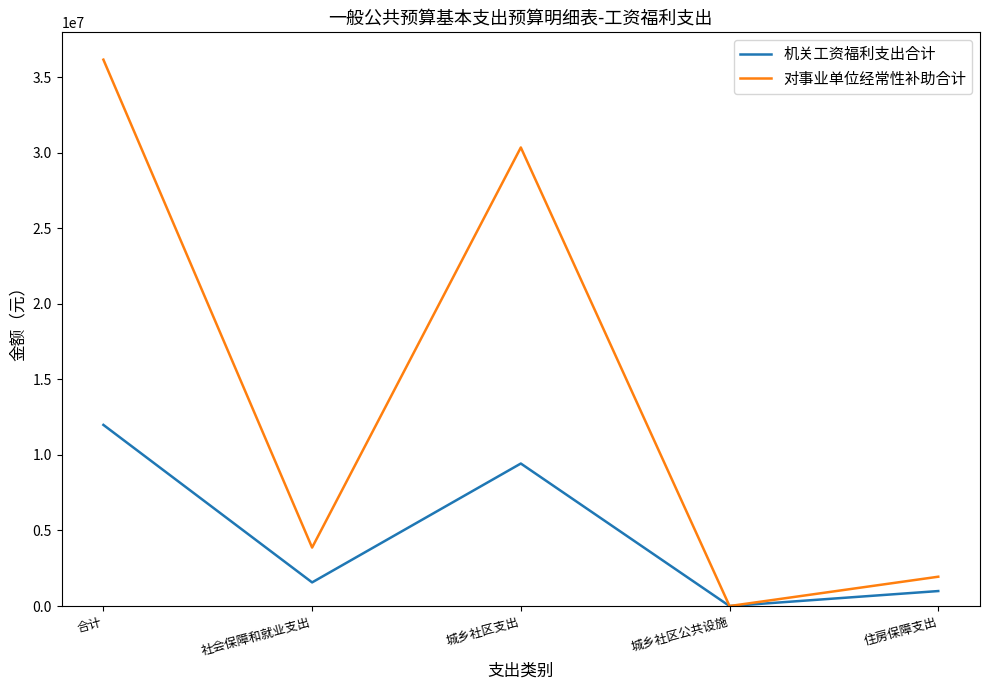

How many interior local valleys does the 对事业单位经常性补助合计 series have?

2